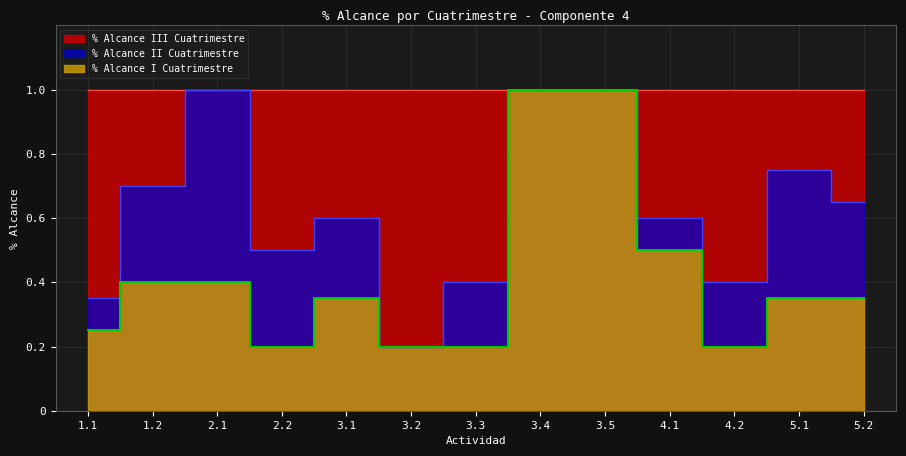

True or false: % Alcance I Cuatrimestre and % Alcance II Cuatrimestre cross at least once.

False